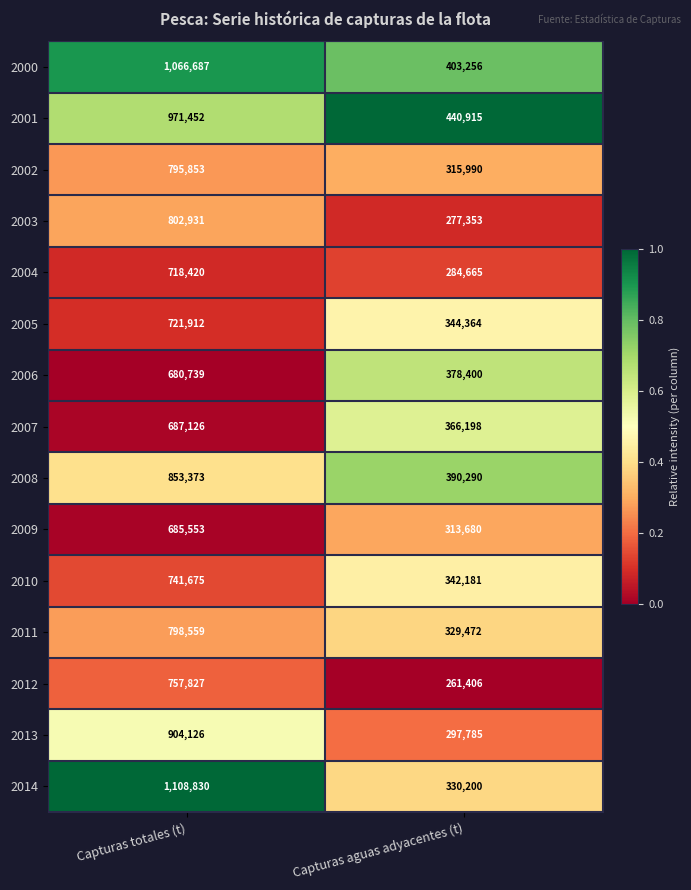

At Capturas totales (t), list the series in order from smallest to largest.

2006, 2009, 2007, 2004, 2005, 2010, 2012, 2002, 2011, 2003, 2008, 2013, 2001, 2000, 2014